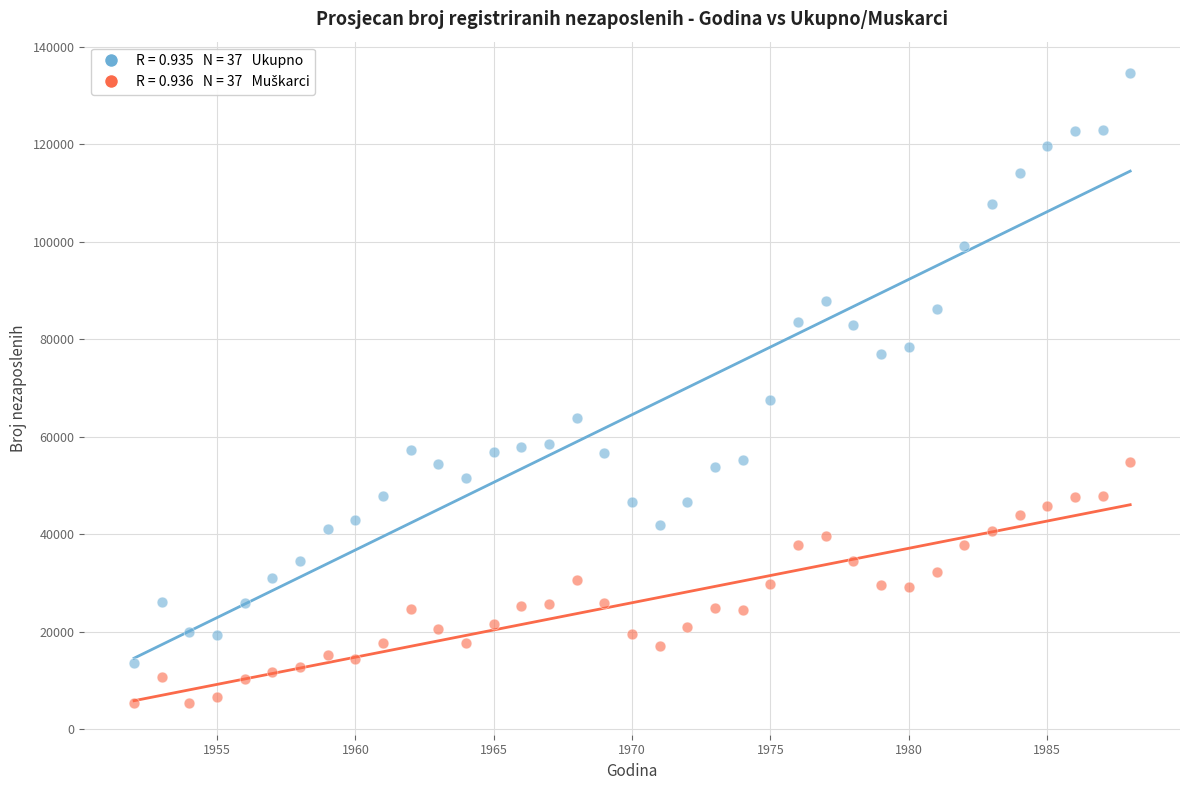

Across all series, what Y value is closest to 69954?

67491